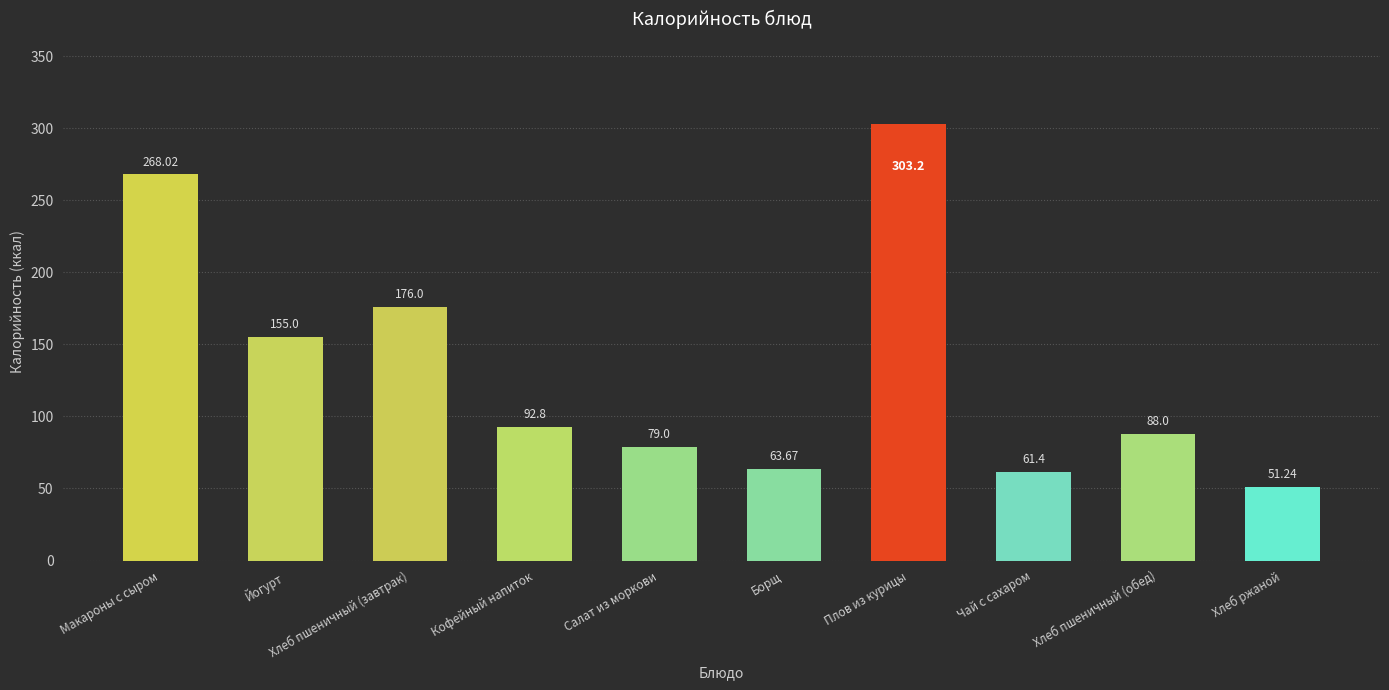

Rank the categories by value from lowest to highest.

Хлеб ржаной, Чай с сахаром, Борщ, Салат из моркови, Хлеб пшеничный (обед), Кофейный напиток, Йогурт, Хлеб пшеничный (завтрак), Макароны с сыром, Плов из курицы